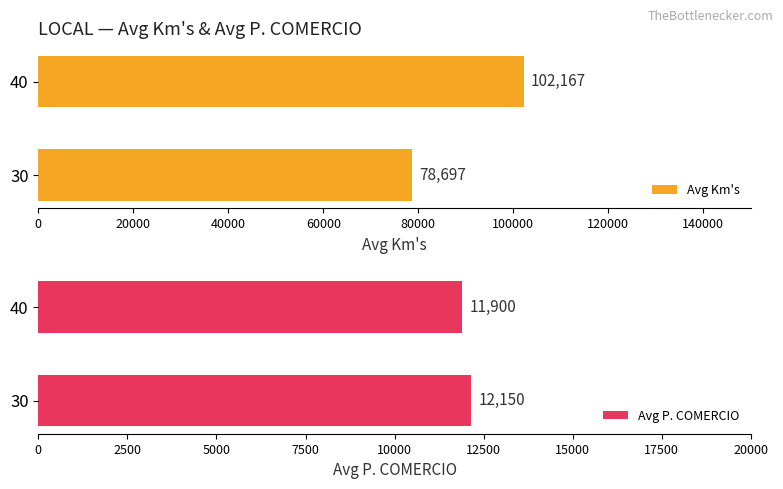

How many data points in Avg Km's are less than 102167?

1